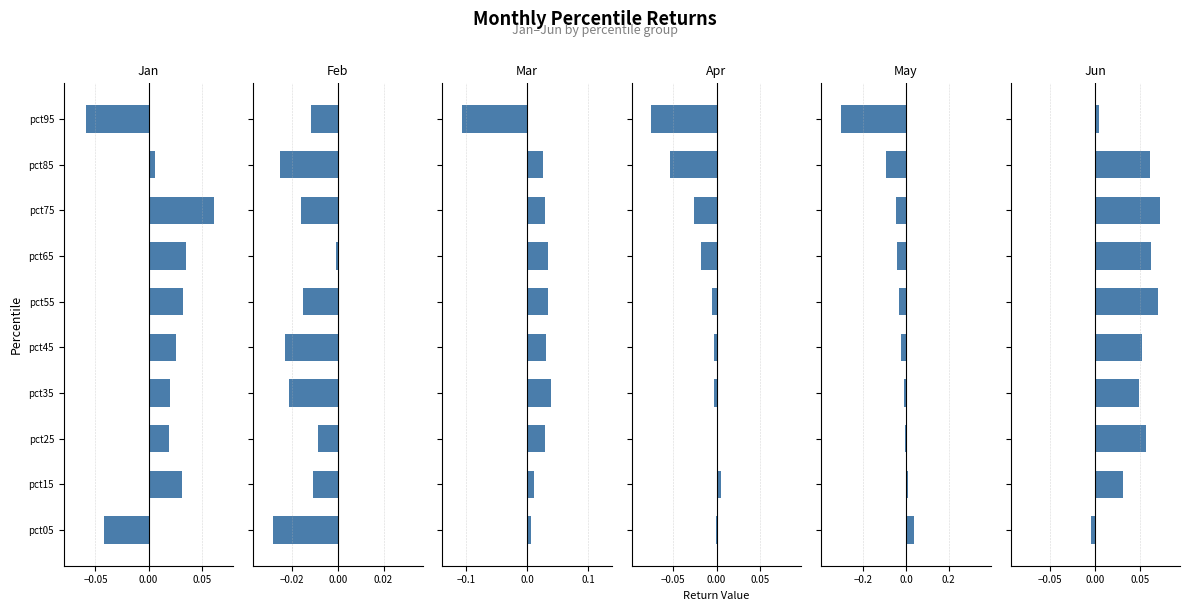

Is it true that Mar equals 0.1 at pct65?

False